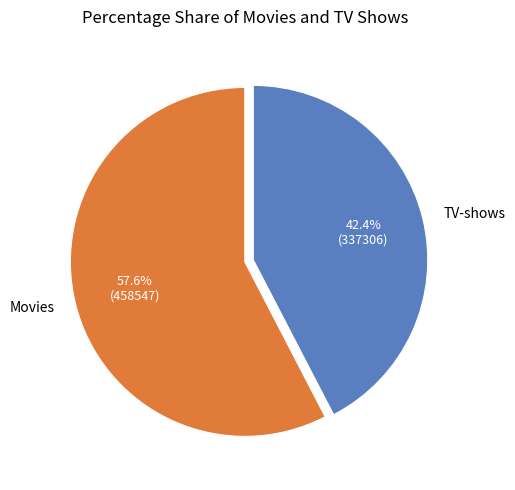

Is the sum of Movies and TV-shows greater than half?

Yes